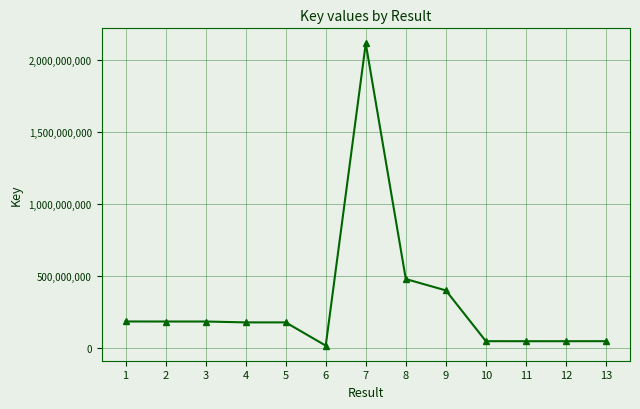

Between 1 and 12, which is larger?

1